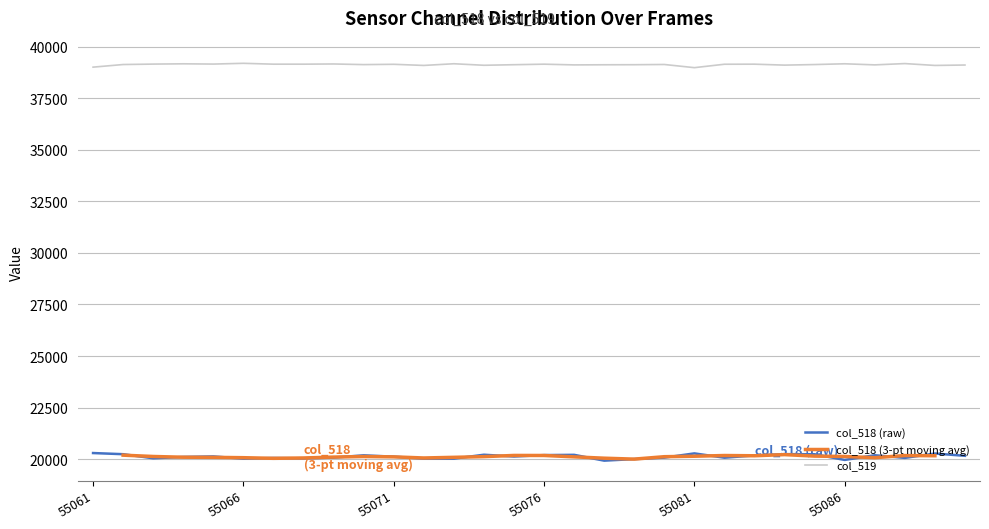

What is the sum of the col_518 values at 55086 and 55079?

39964